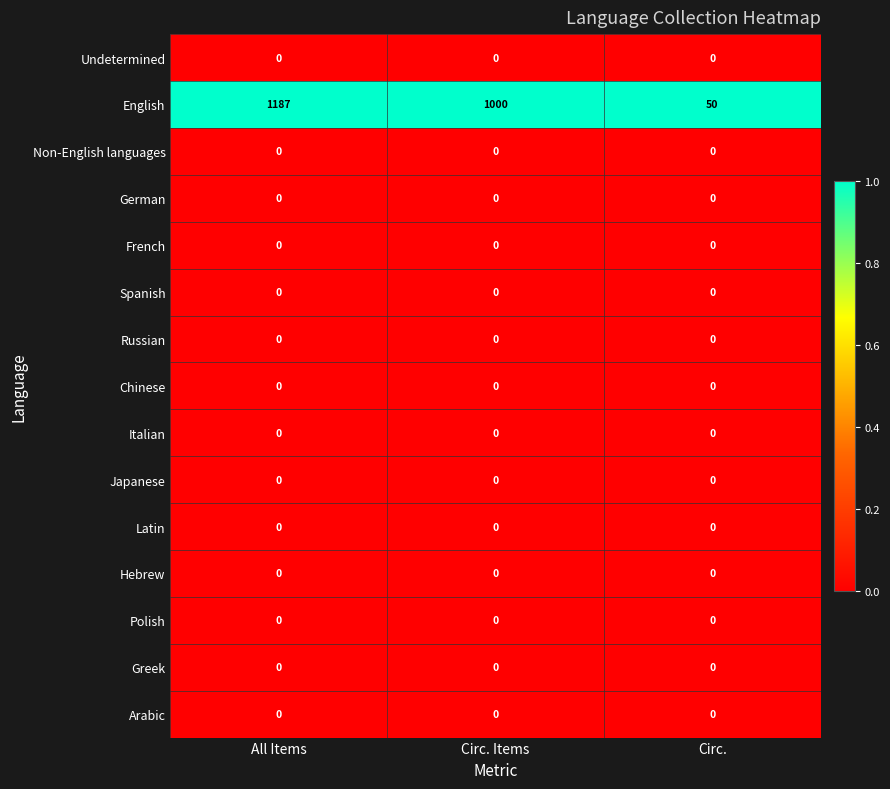

Where does the English series first go above 1000?

All Items